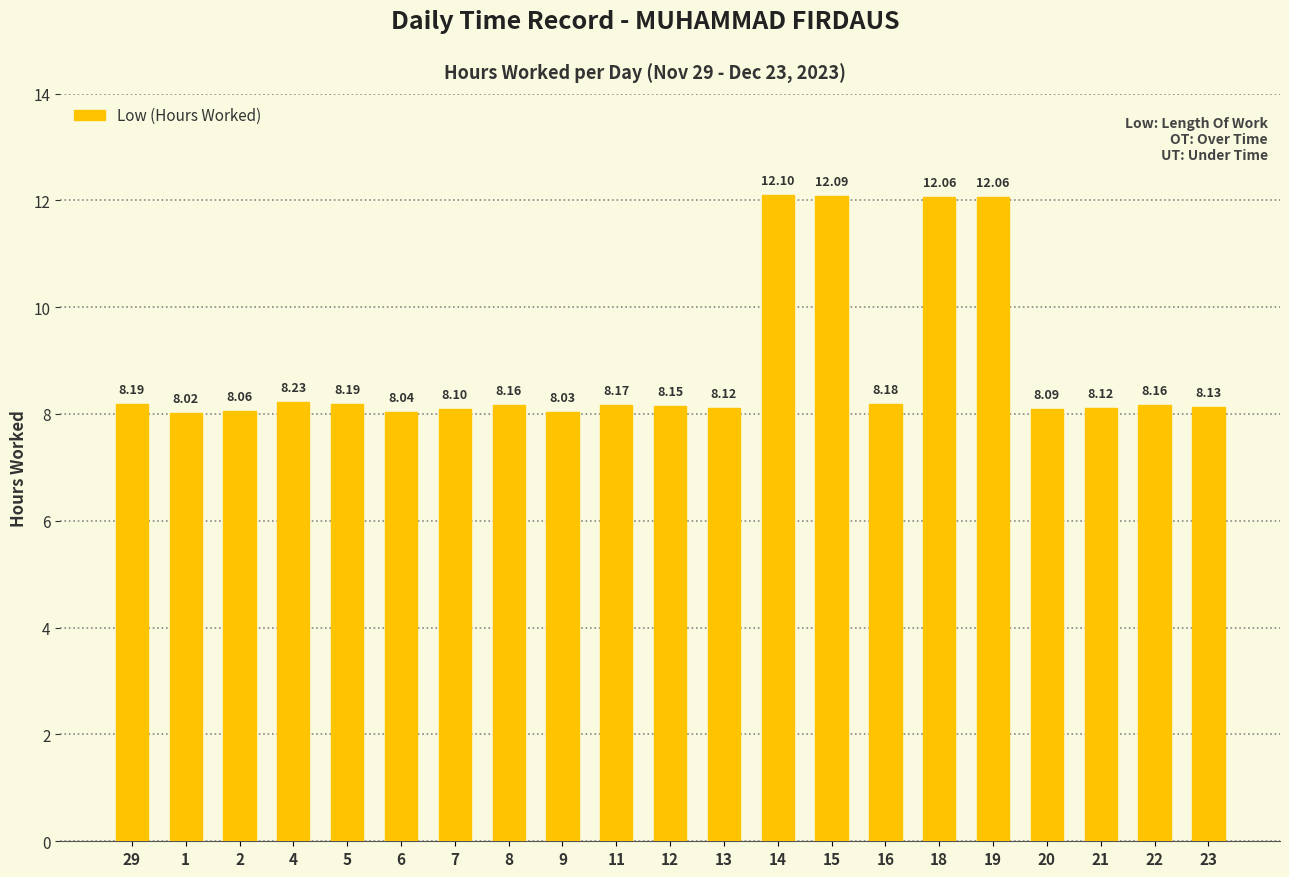

True or false: the data shows 4.6 at 6.

False